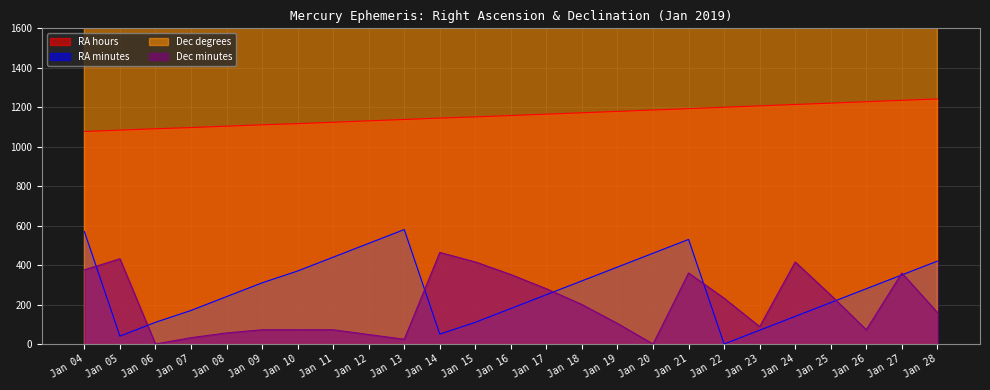

What is the difference between the maximum and minimum values in the Dec minutes series?

464